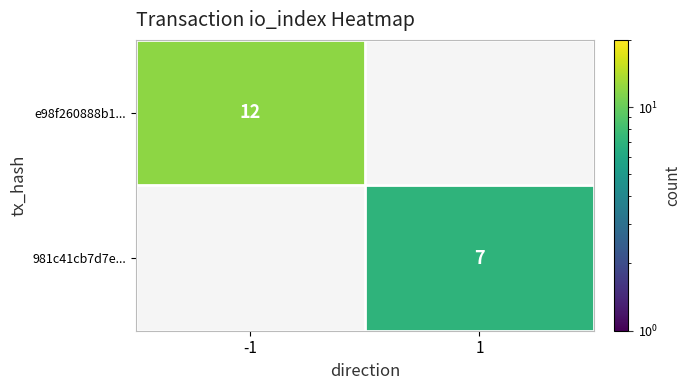

What is the greatest value displayed?

12.0